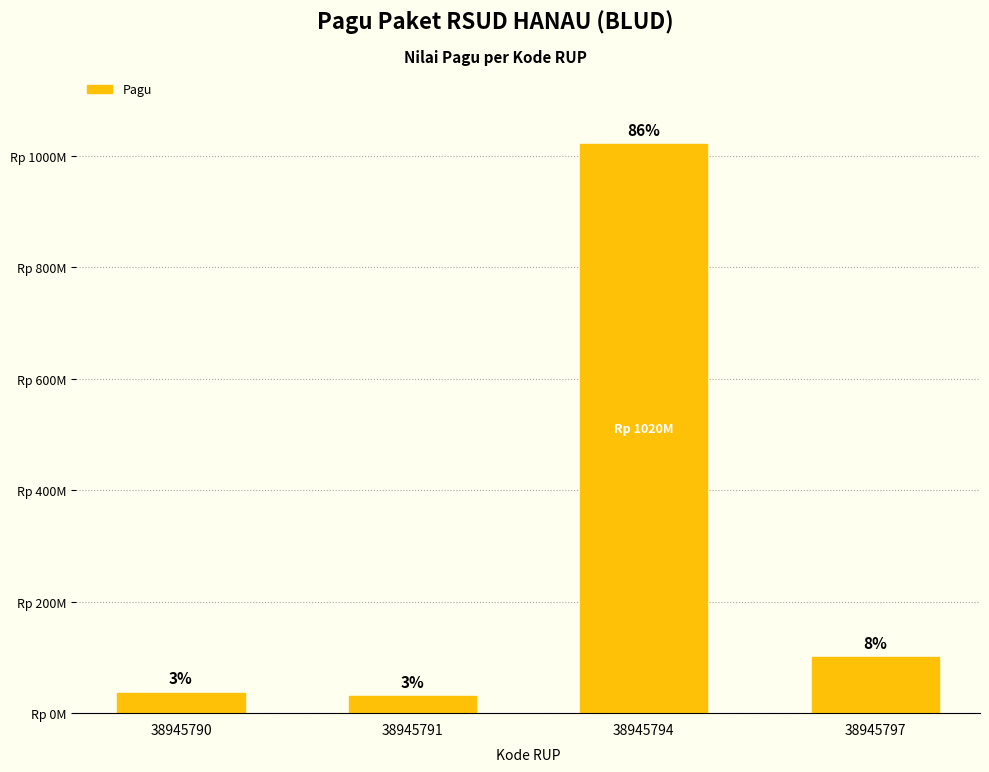

Which label corresponds to the smallest value in the chart?

38945791